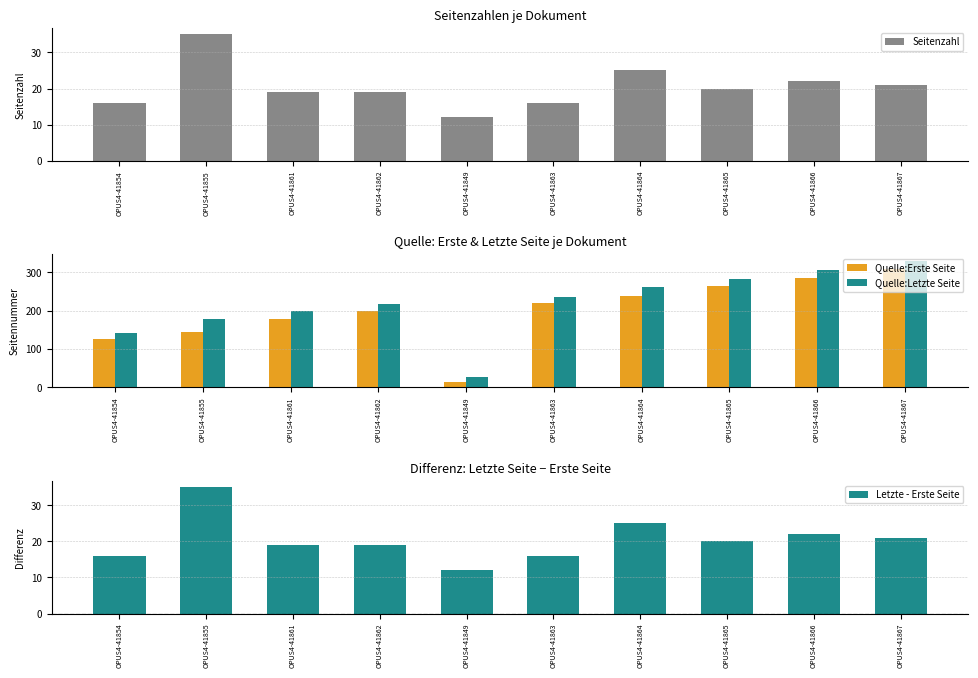

How many data points in Quelle:Erste Seite are less than 219?

5